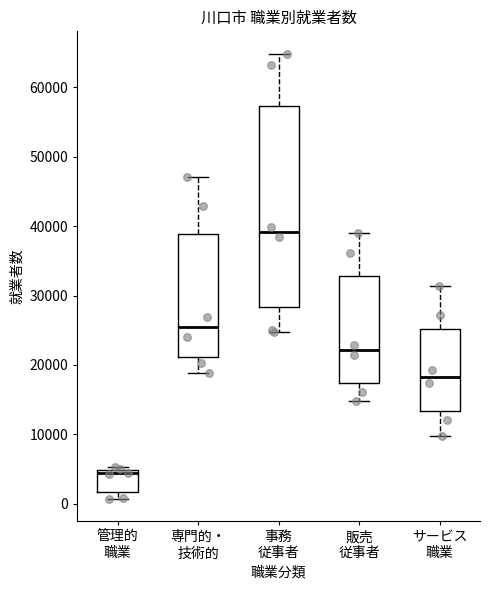

Reading left to right, read every box against the y-axis: the position of its median line, the range the box covers, and the ends of its whiskers. The values are not printed on the chart, so give them approximately, as read against the axis.

管理的 職業: median 4000, box 2000 to 5000, whiskers 1000 to 5000 (just above the box's upper edge)
専門的・ 技術的: median 25000, box 21000 to 39000, whiskers 19000 to 47000
事務 従事者: median 39000, box 28000 to 57000, whiskers 25000 to 65000
販売 従事者: median 22000, box 17000 to 33000, whiskers 15000 to 39000
サービス 職業: median 18000, box 13000 to 25000, whiskers 10000 to 31000